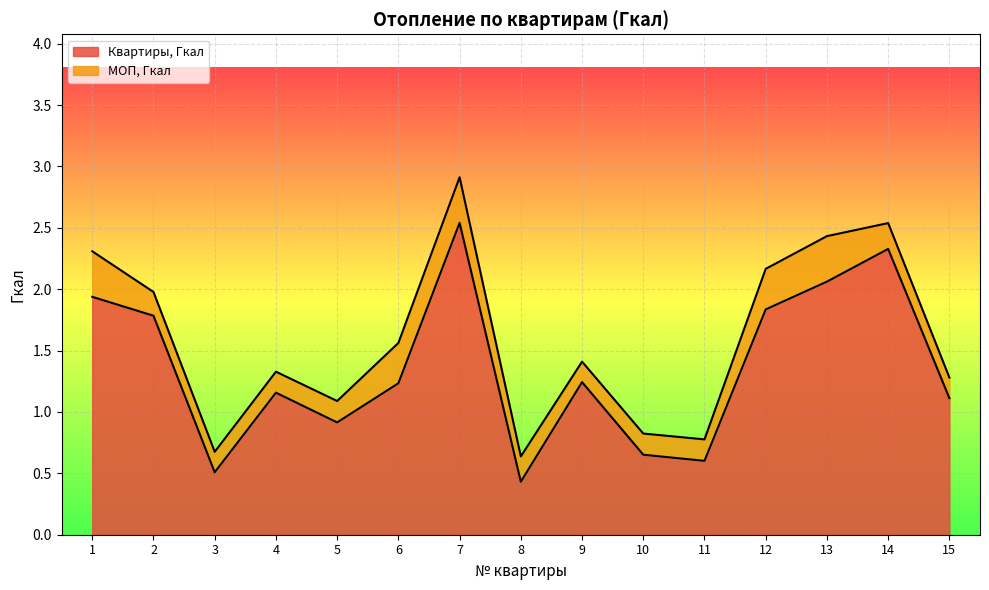

What is the difference between the second highest and second lowest values?

1.8